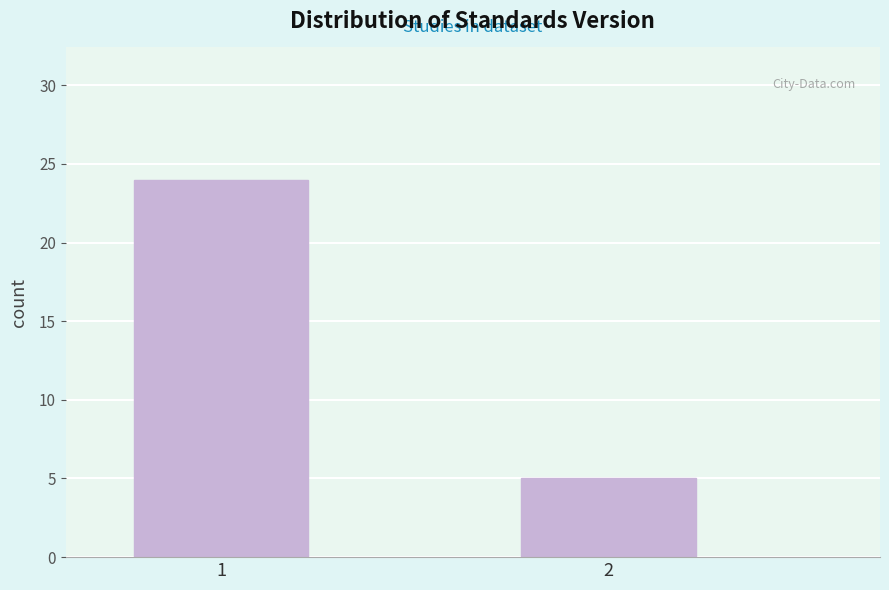

Reading left to right, extract all data points from this chart.

1=24	2=5